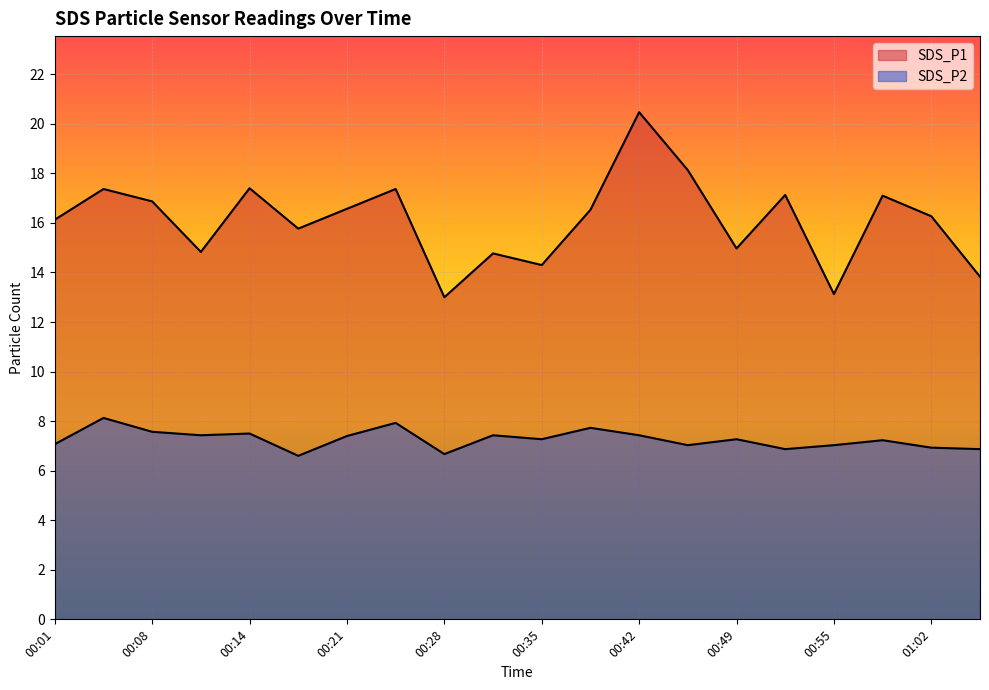

What position from the right is 00:31?

11